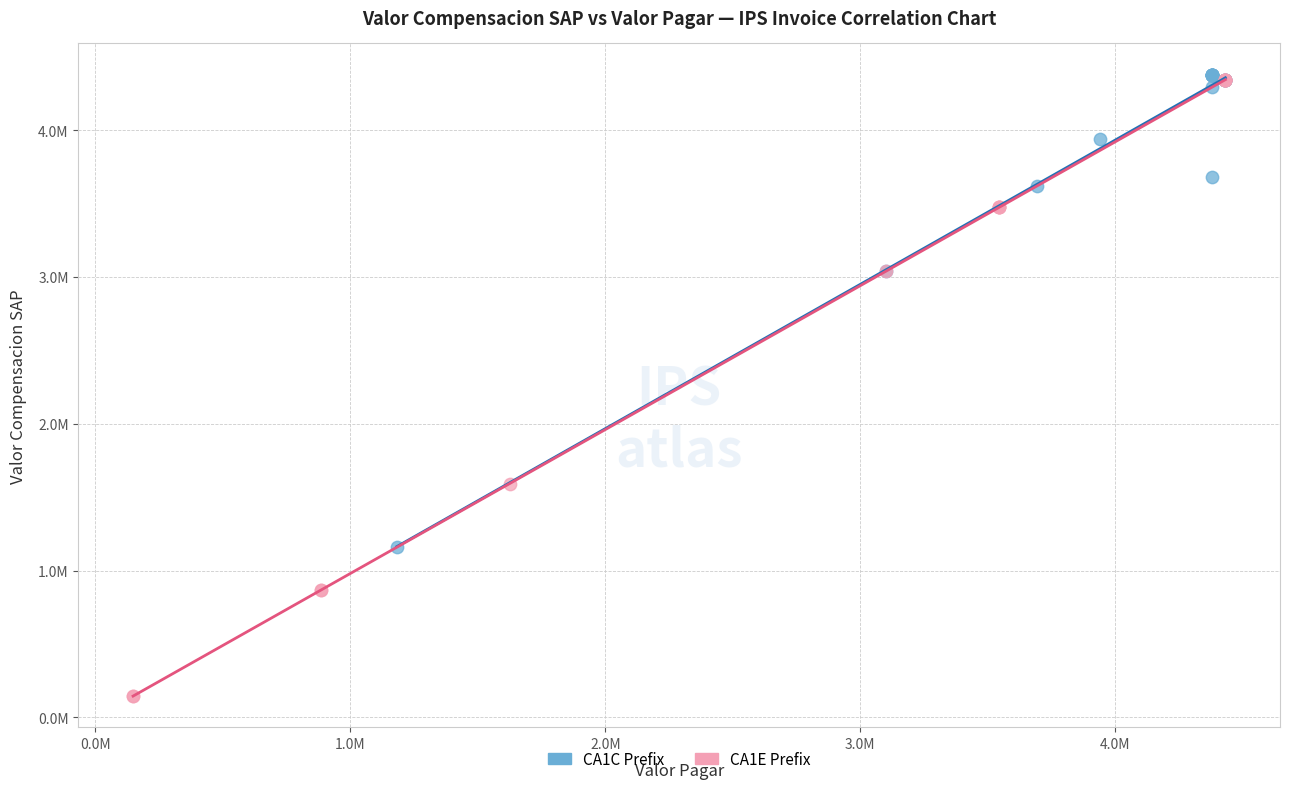

Which series contains the lowest Y value?

CA1E Prefix